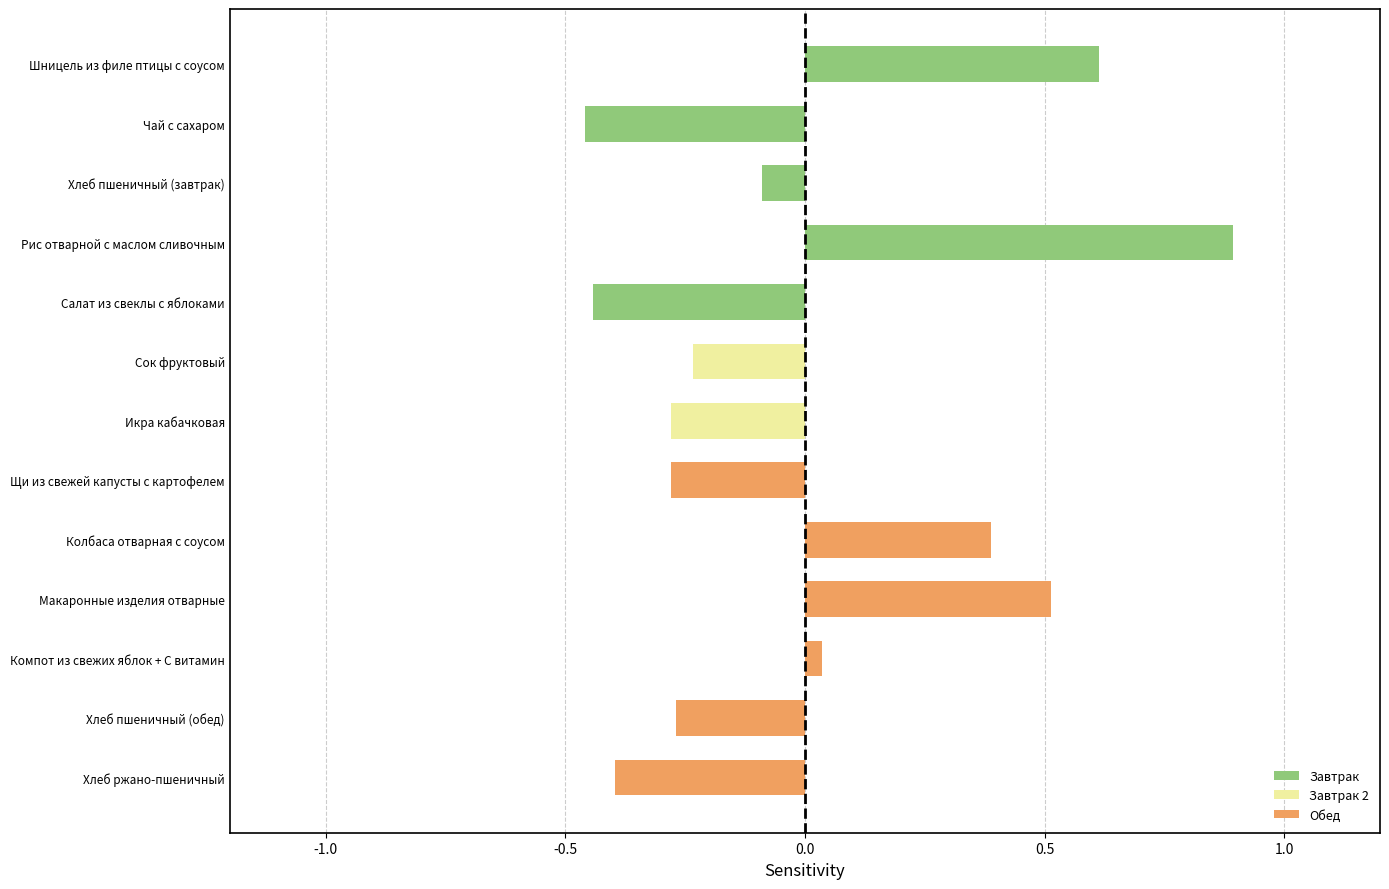

What is the label of the 5th bar from the bottom?

Колбаса отварная с соусом